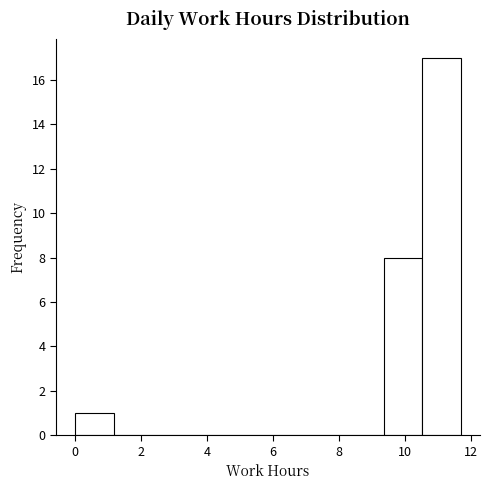

Reading left to right, list every bar in this chart as the range it spans on the x-axis followed by its height. Neither the bar edges nor the heights are printed on the chart, so give them approximately, as read against the axes.

0.0 to 1.2: 1
1.2 to 2.4: 0
2.4 to 3.6: 0
3.6 to 4.6: 0
4.6 to 5.8: 0
5.8 to 7.0: 0
7.0 to 8.2: 0
8.2 to 9.4: 0
9.4 to 10.6: 8
10.6 to 11.6: 17